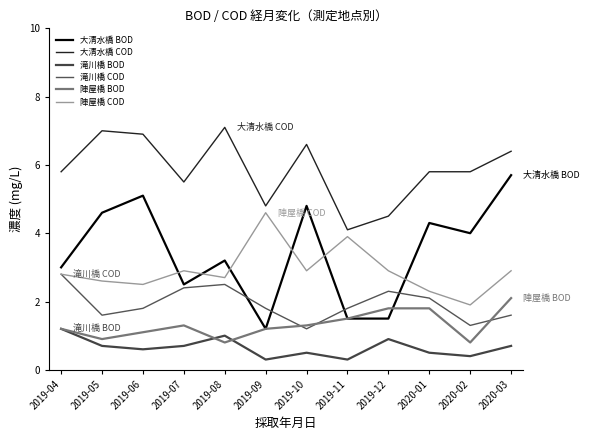

What is the highest value of the 大清水橋 COD series?

7.1